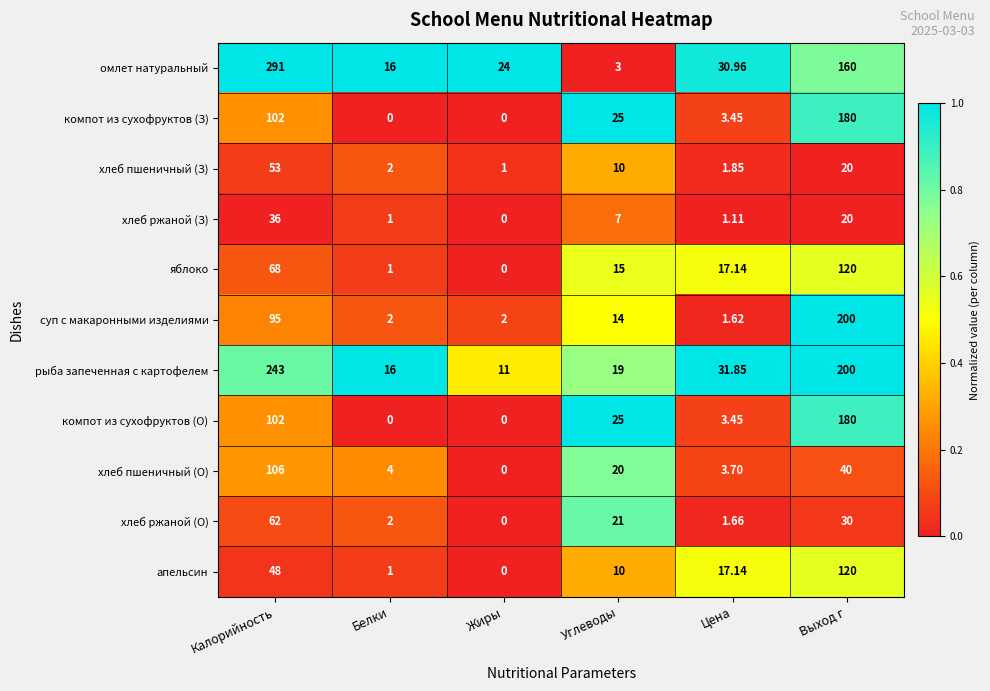

List the labels in order of хлеб пшеничный (О) value, largest first.

Калорийность, Выход г, Углеводы, Белки, Цена, Жиры